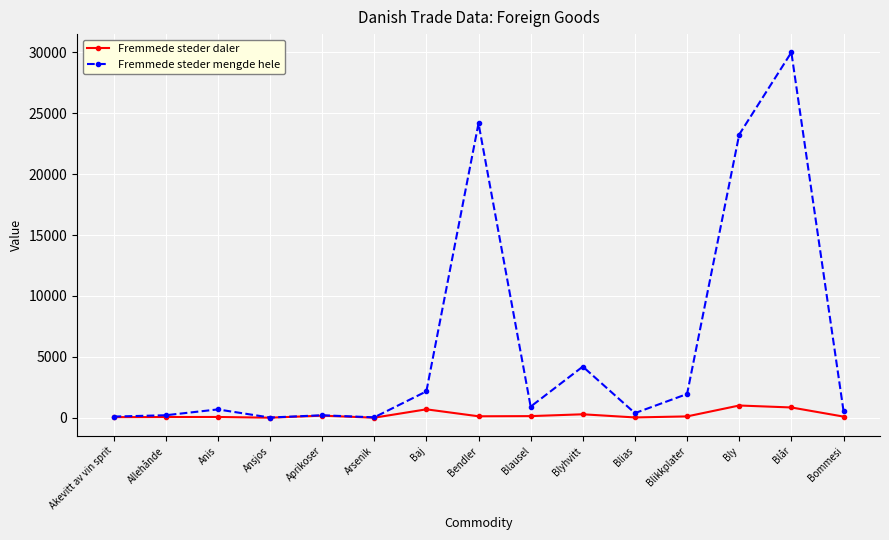

True or false: Fremmede steder mengde hele has a value of 684 at Anis.

True